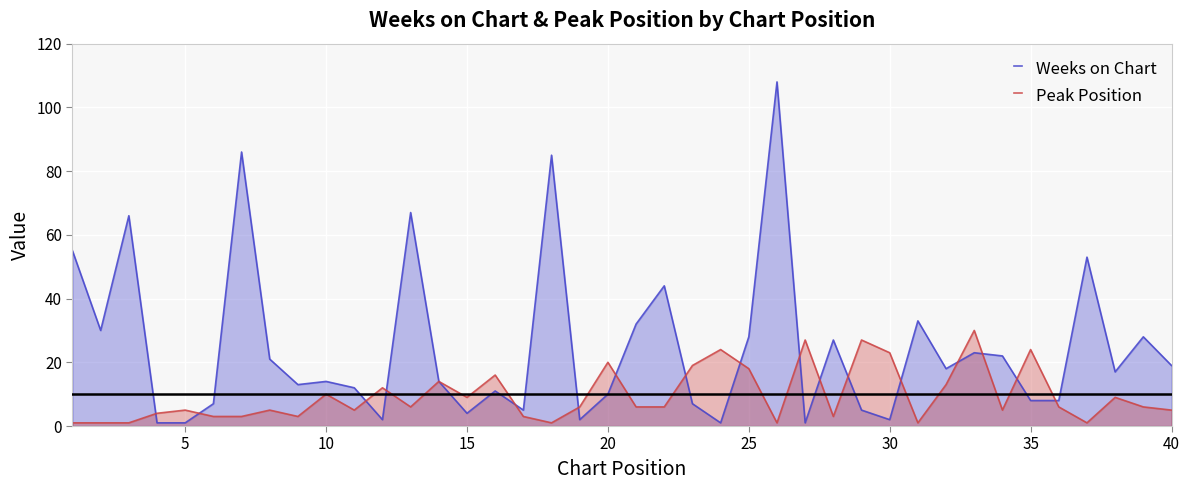

True or false: Peak Position has a value of 24 at 35.

True